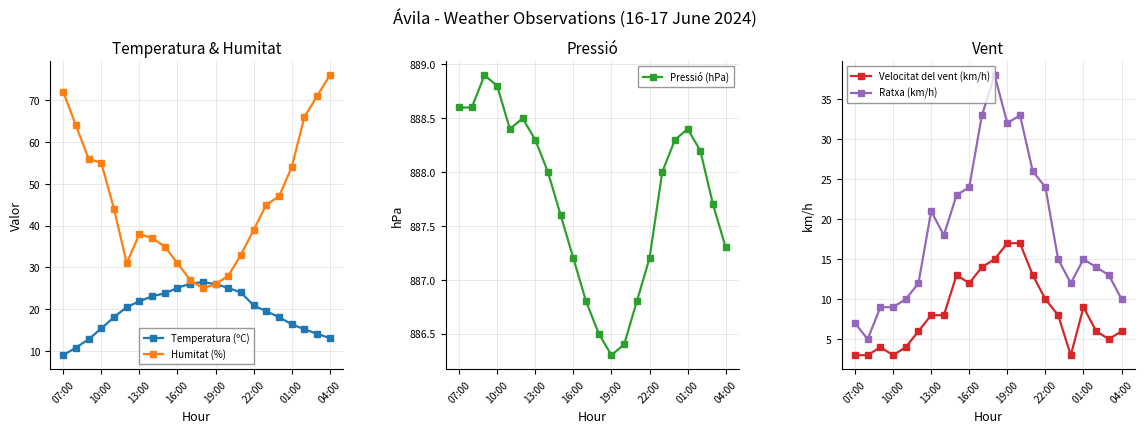

True or false: Ratxa (km/h) and Pressió (hPa) intersect in this chart.

False